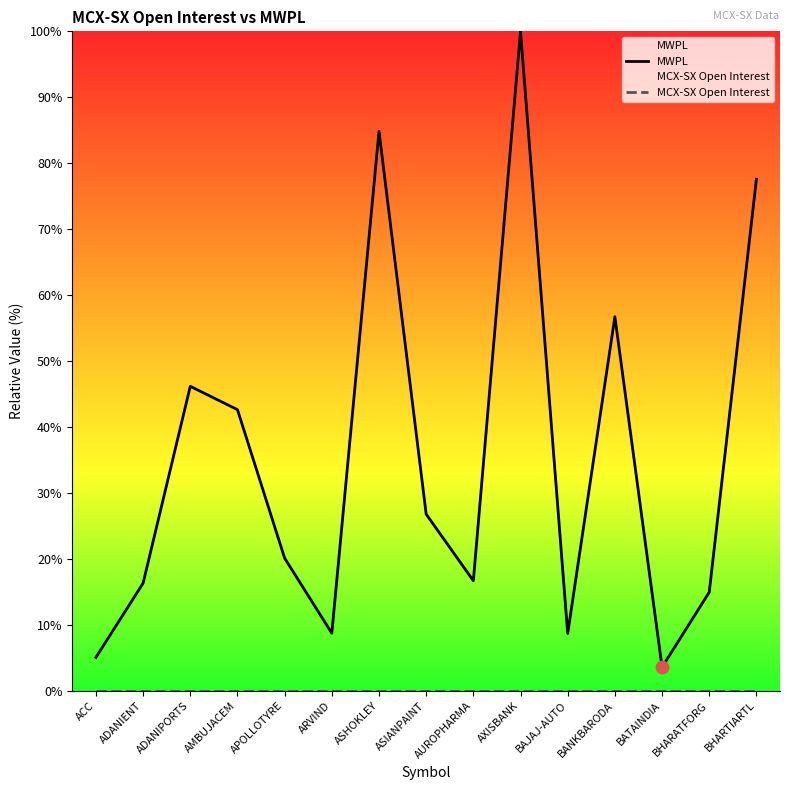

Which series has the largest Y range (max minus min)?

MWPL